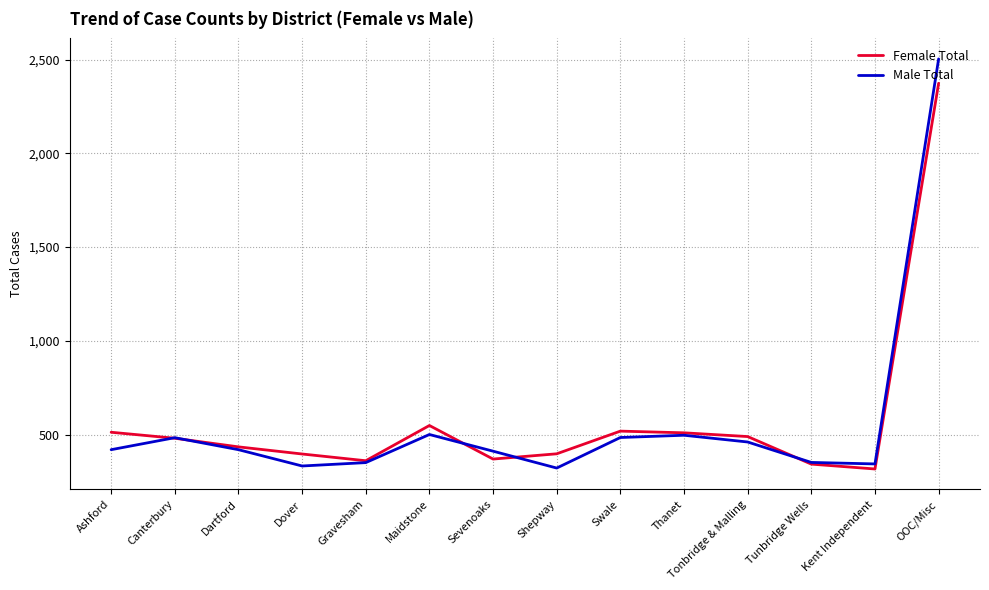

What is the lowest value of the Female Total series?

316